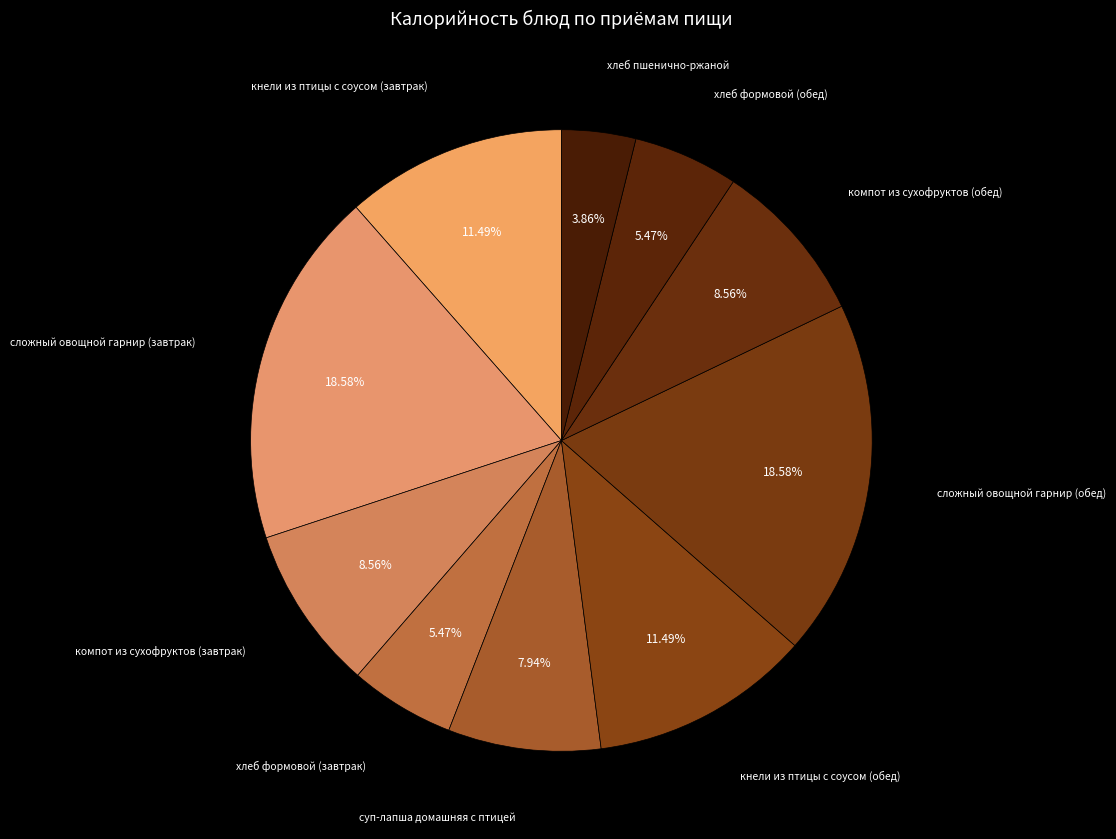

Which category has the smallest portion of the pie?

хлеб пшенично-ржаной